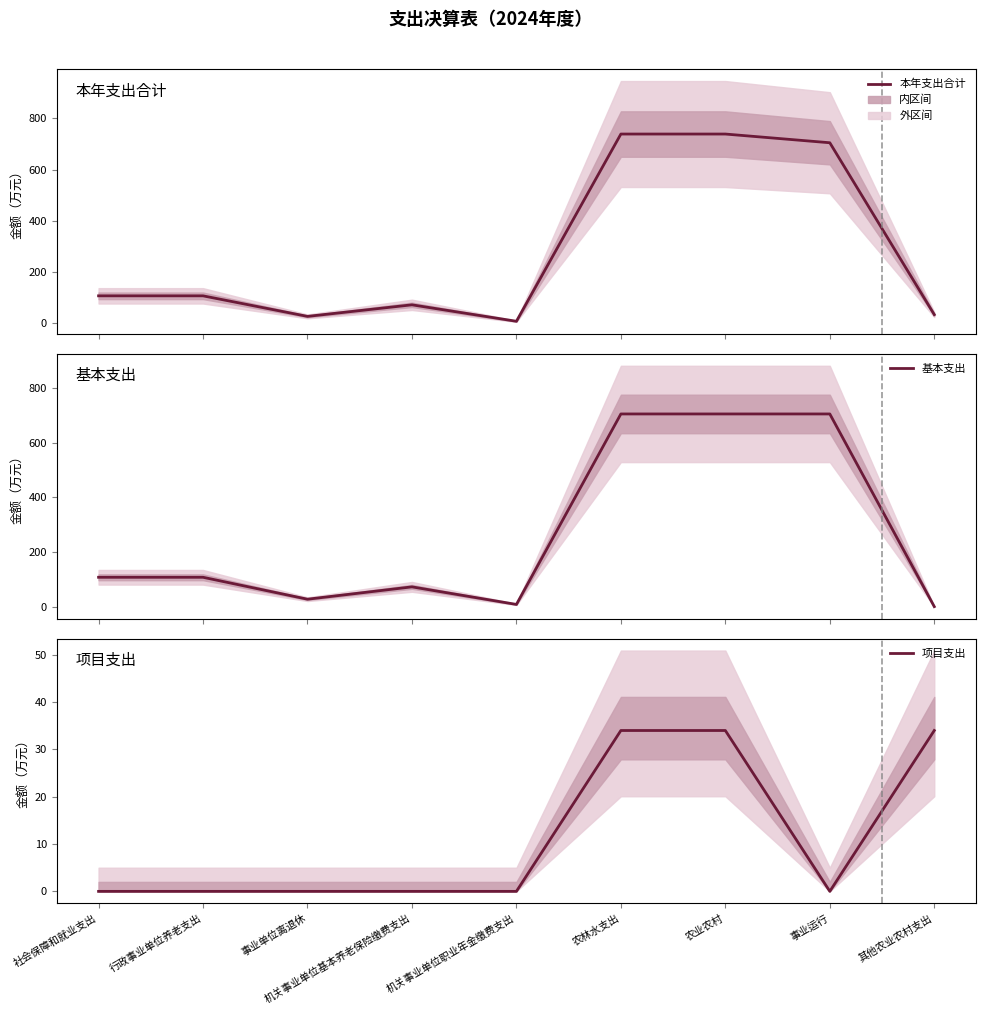

Which series changed the most between 机关事业单位职业年金缴费支出 and 农业农村?

本年支出合计